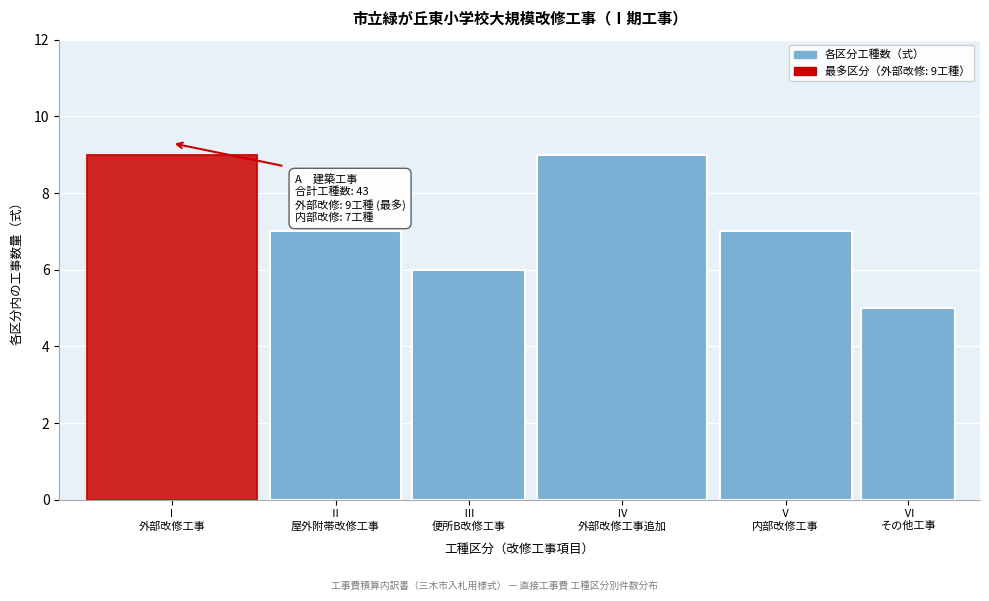

Reading right to left, transcribe all the data shown in this chart.

5	7	9	6	7	9